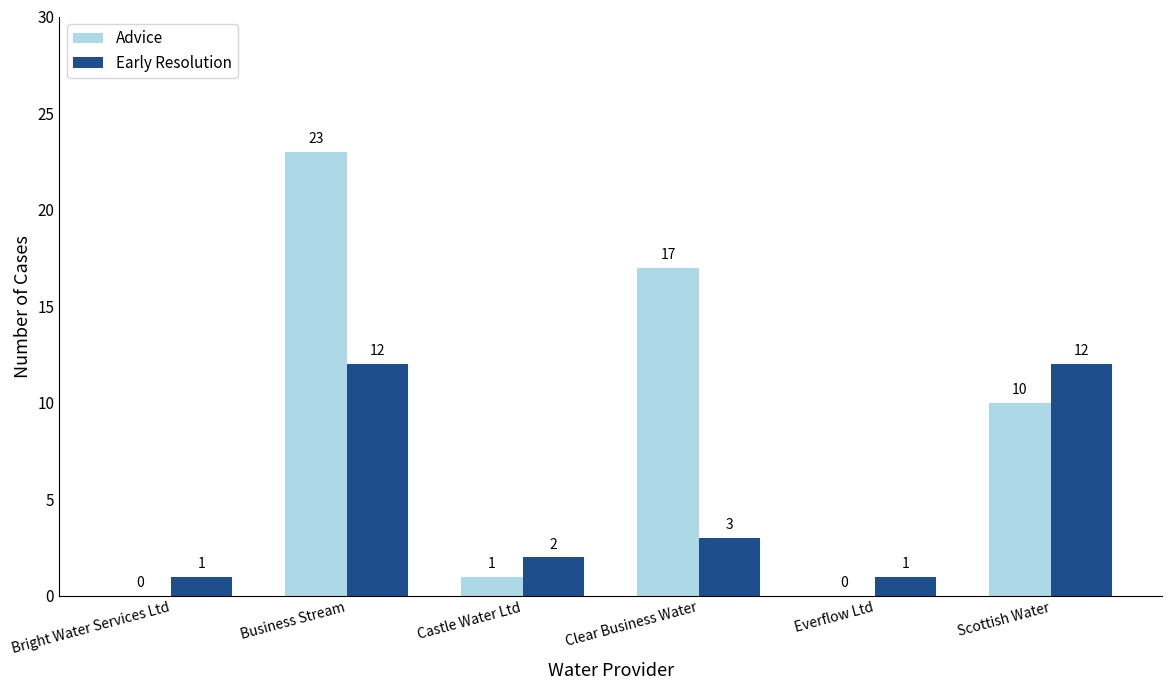

The Early Resolution series shows 1 at Bright Water Services Ltd. True or false?

True